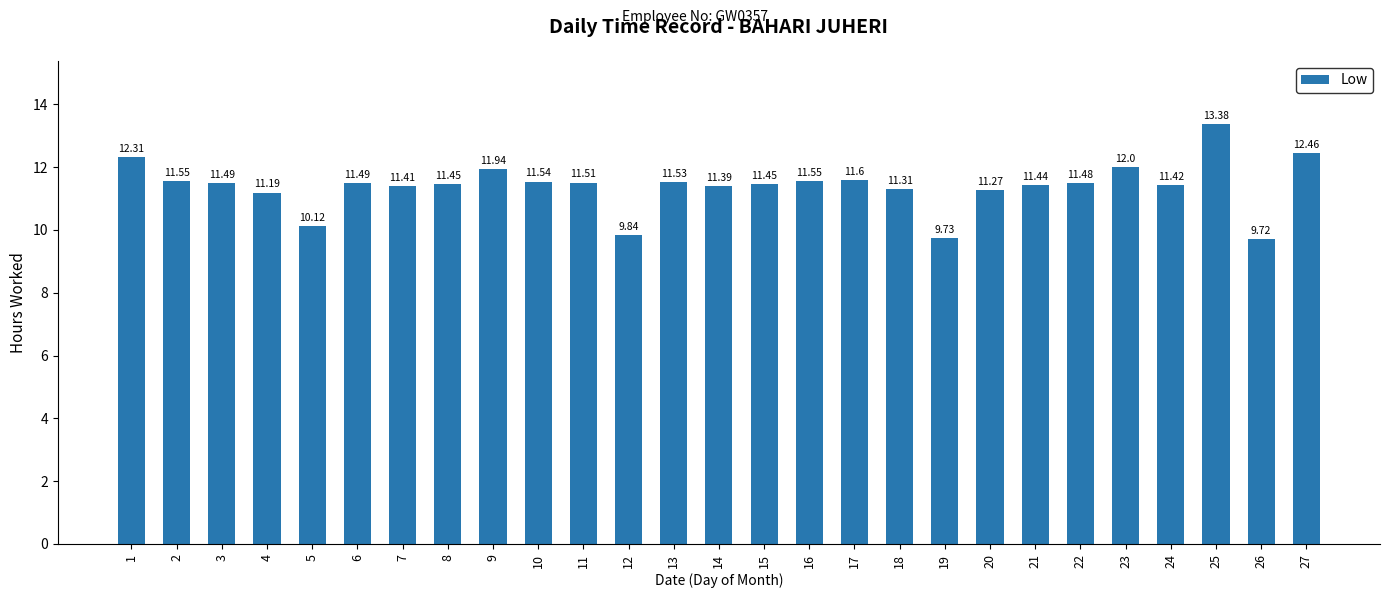

How many bars are there in total?

27